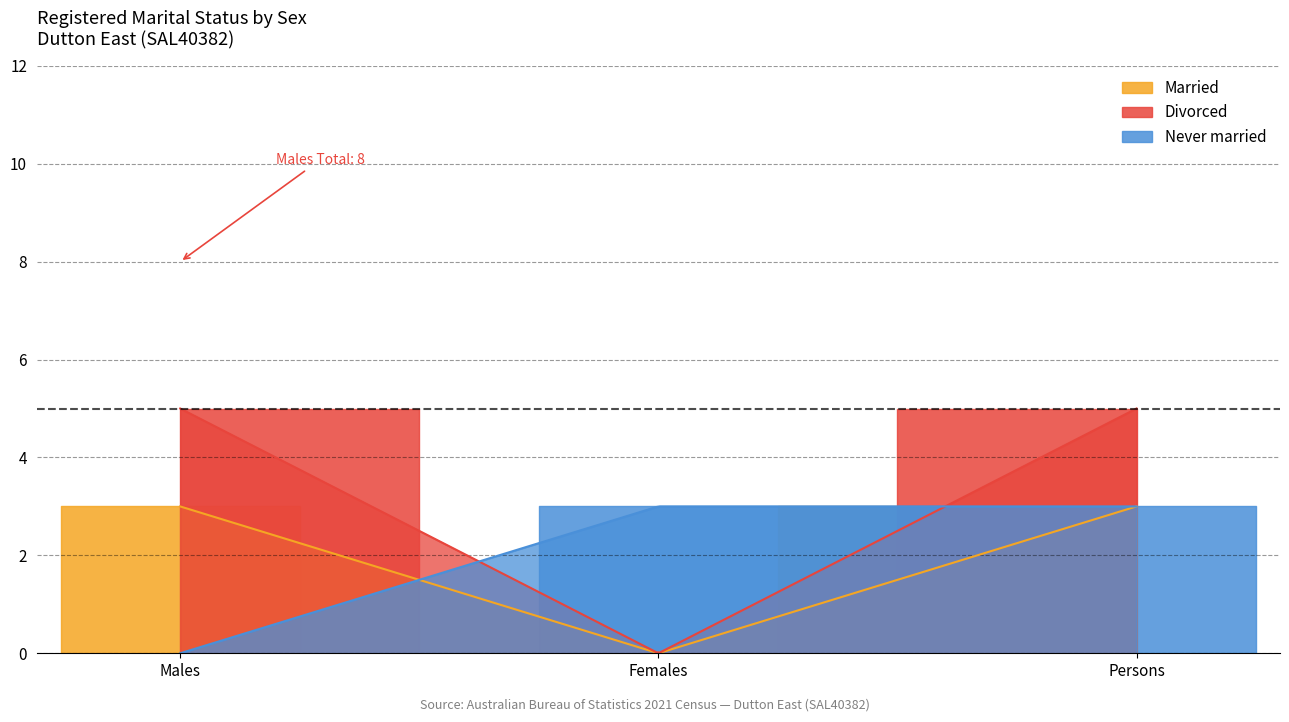

Where is Never married nearest to the value 1?

Males